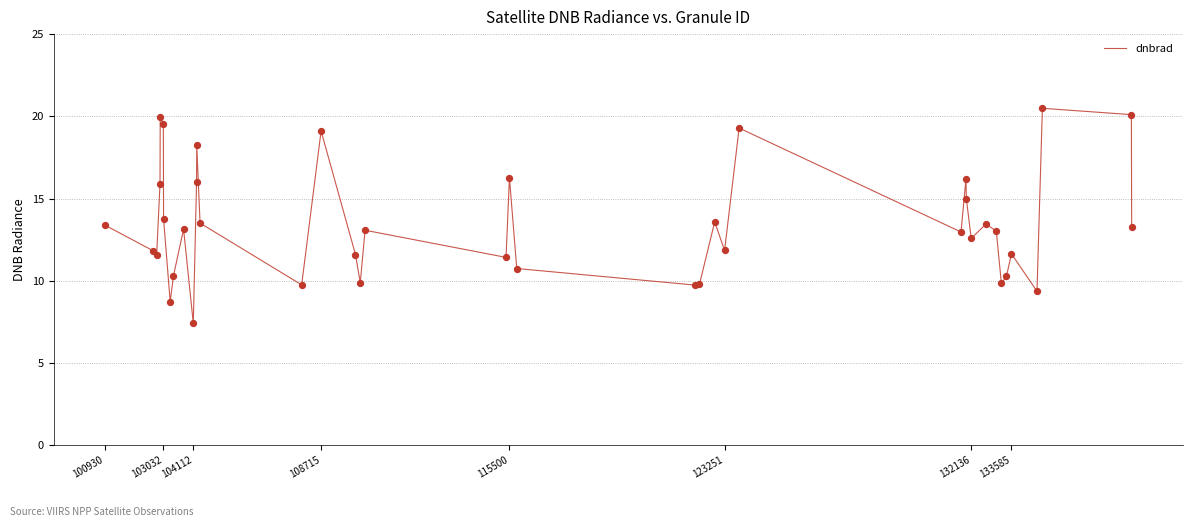

What is the difference between the maximum and minimum values?

13.1